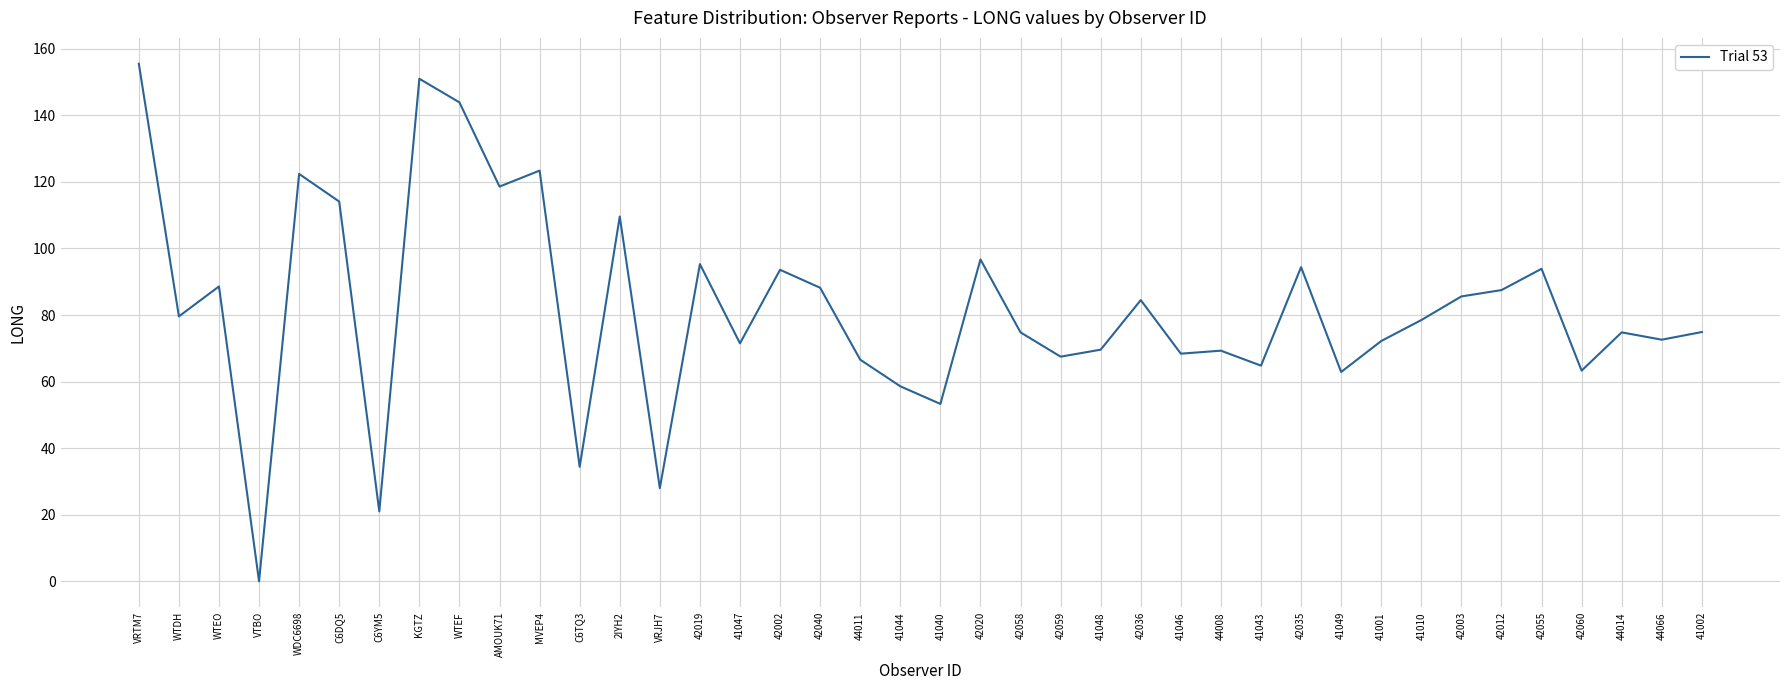

Which has a higher value, C6DQ5 or MVEP4?

MVEP4